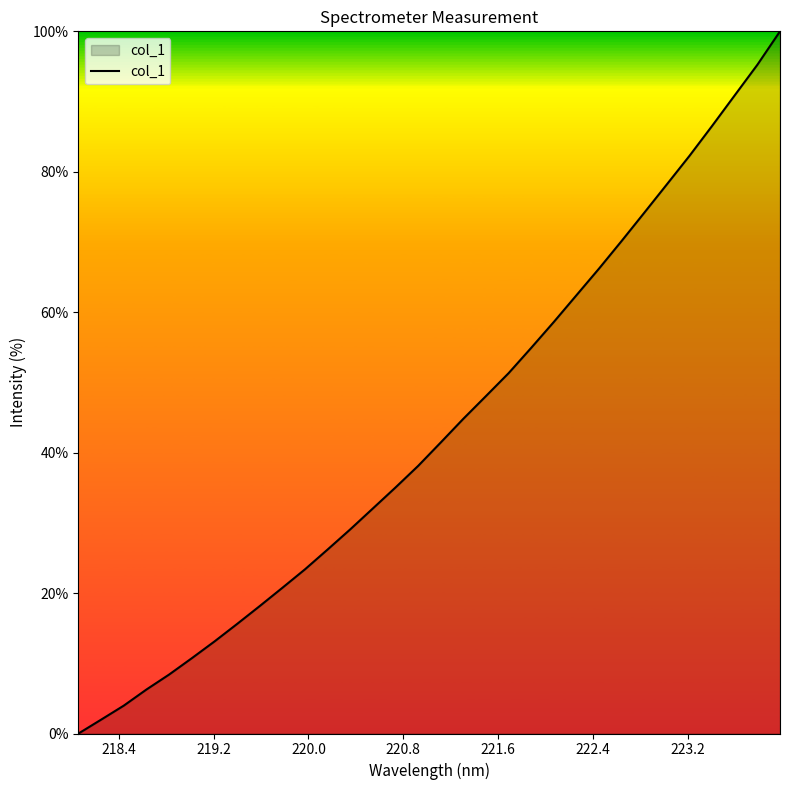

What is the maximum value shown in the chart?

100.0